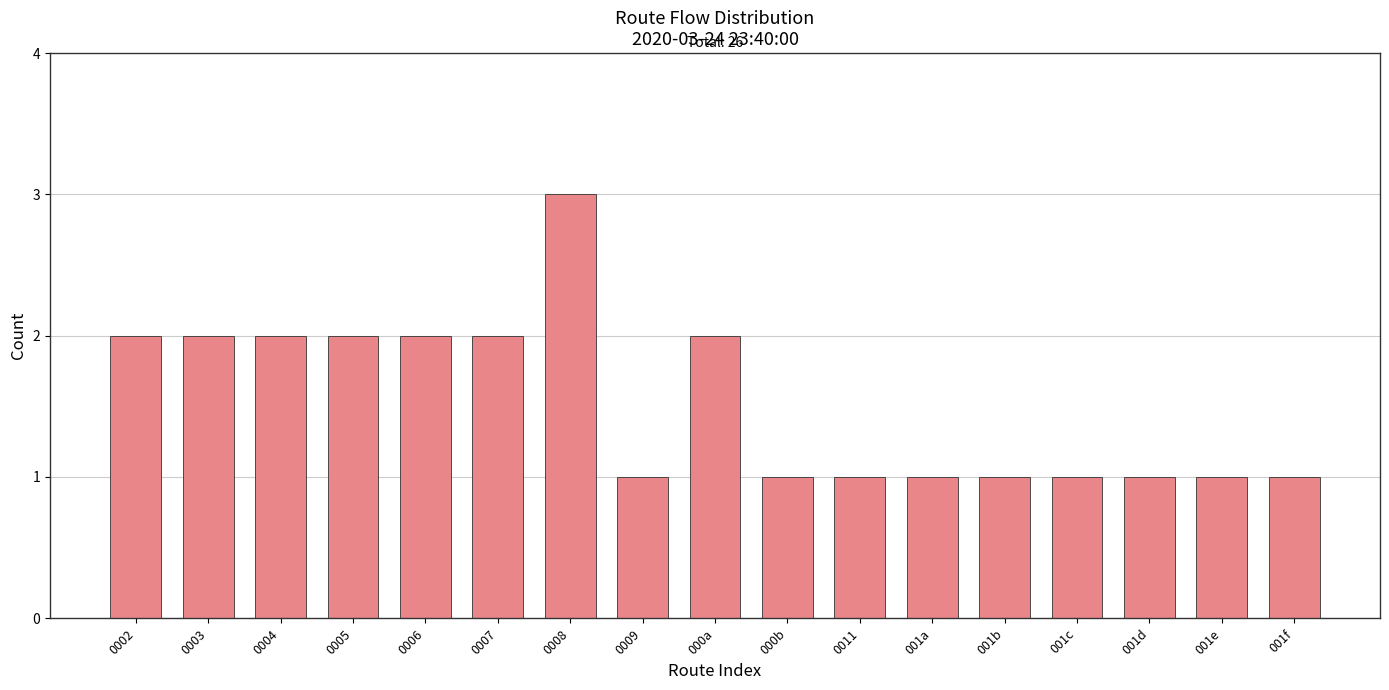

What is the value of the 12th bar from the left?

1